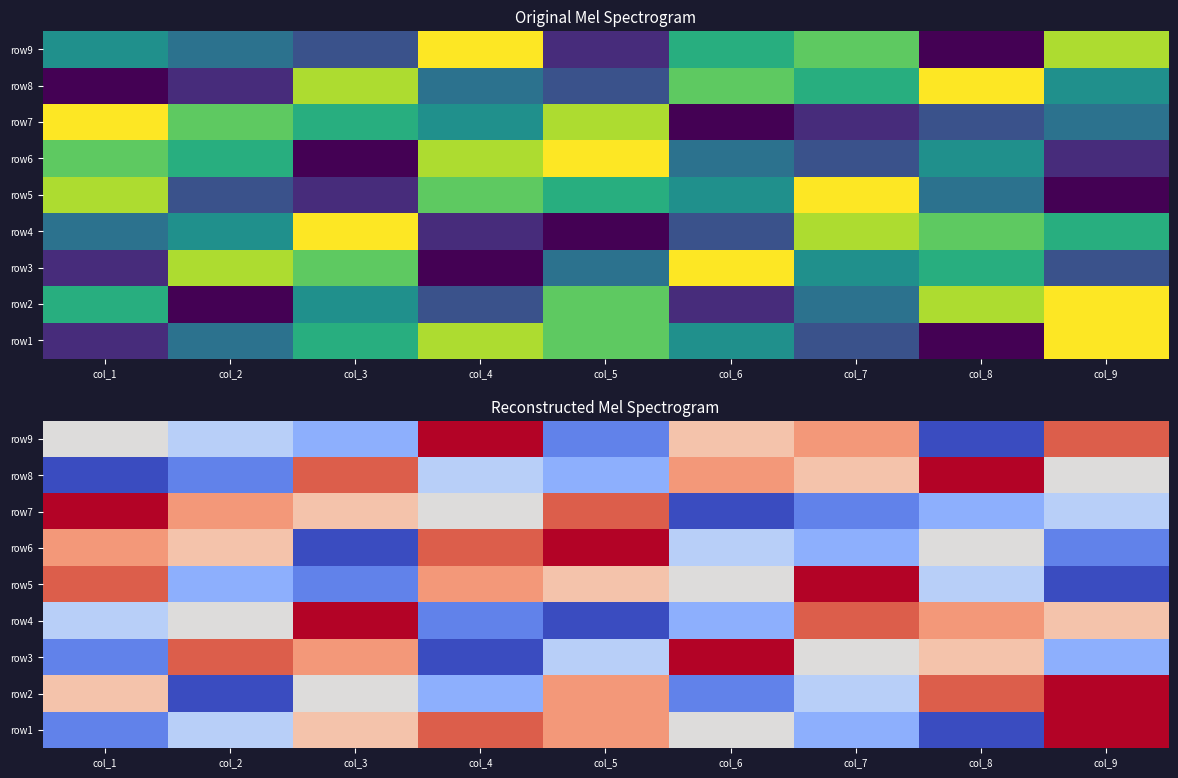

What is the maximum value for row9?

9